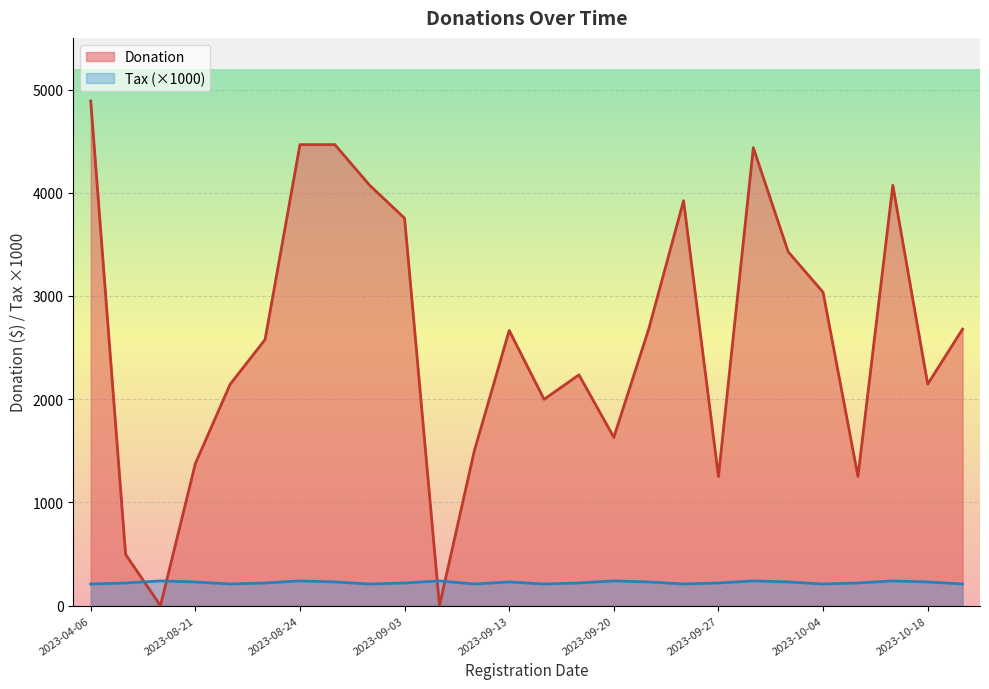

How many values in the Donation series are below 2666?

13